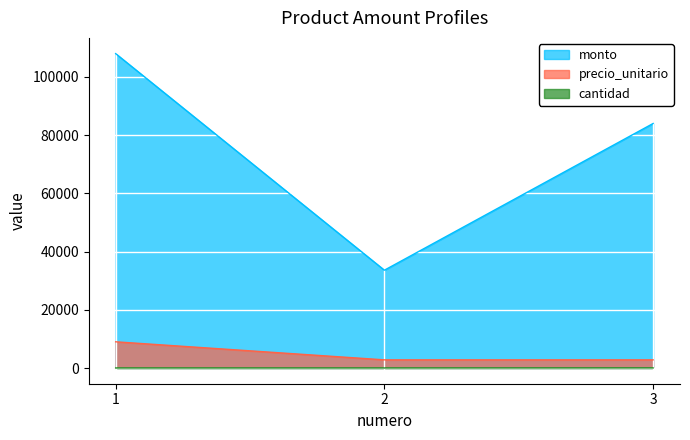

Which series changed the most between 1 and 2?

monto